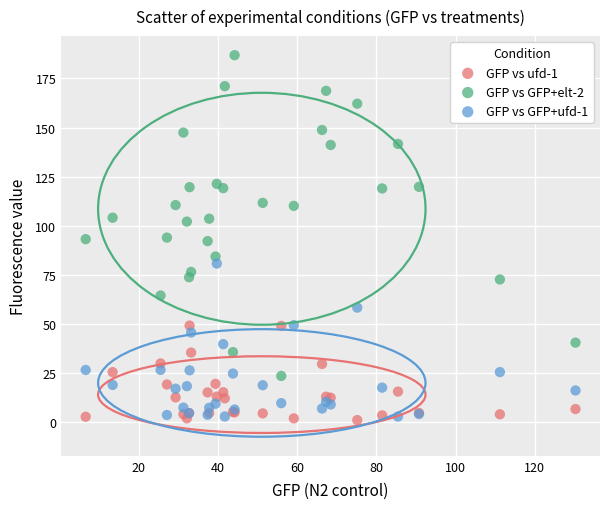

What are all the series names shown in the legend?

GFP vs ufd-1, GFP vs GFP+elt-2, GFP vs GFP+ufd-1